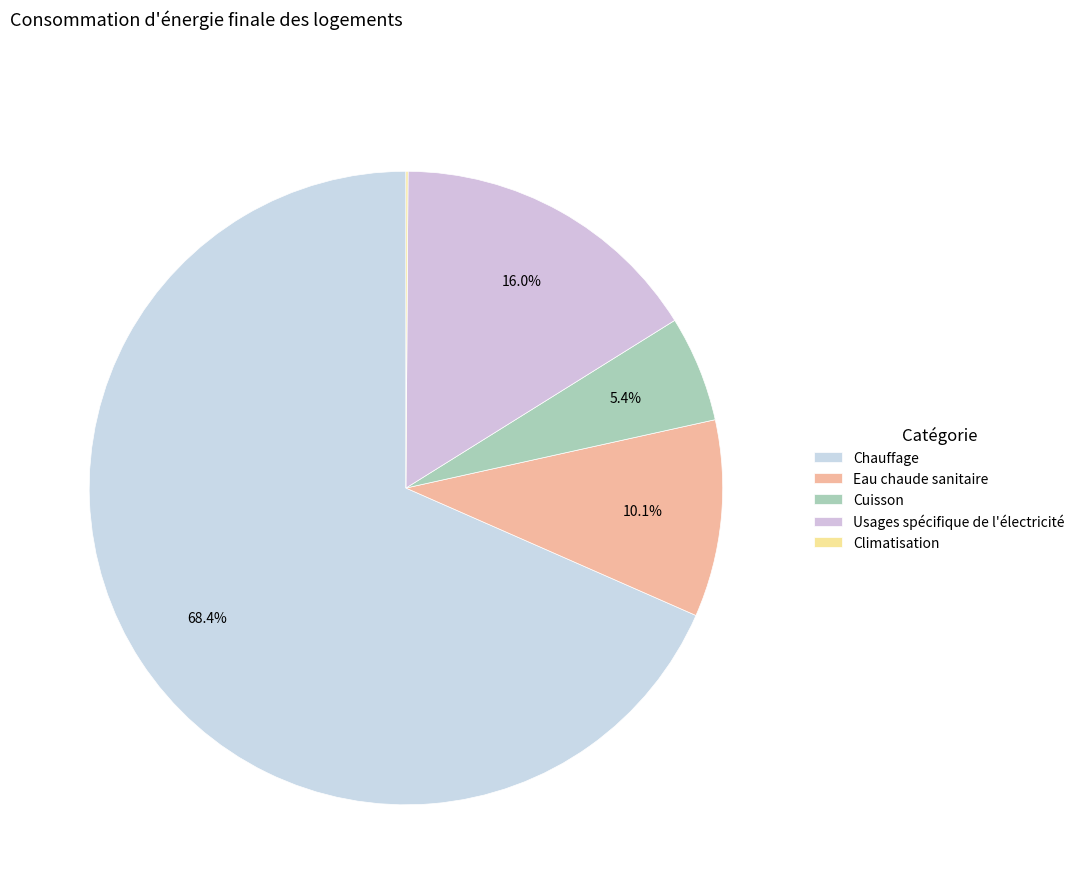

Combined, what portion of the pie is Cuisson and Usages spécifique de l'électricité?

21.4%